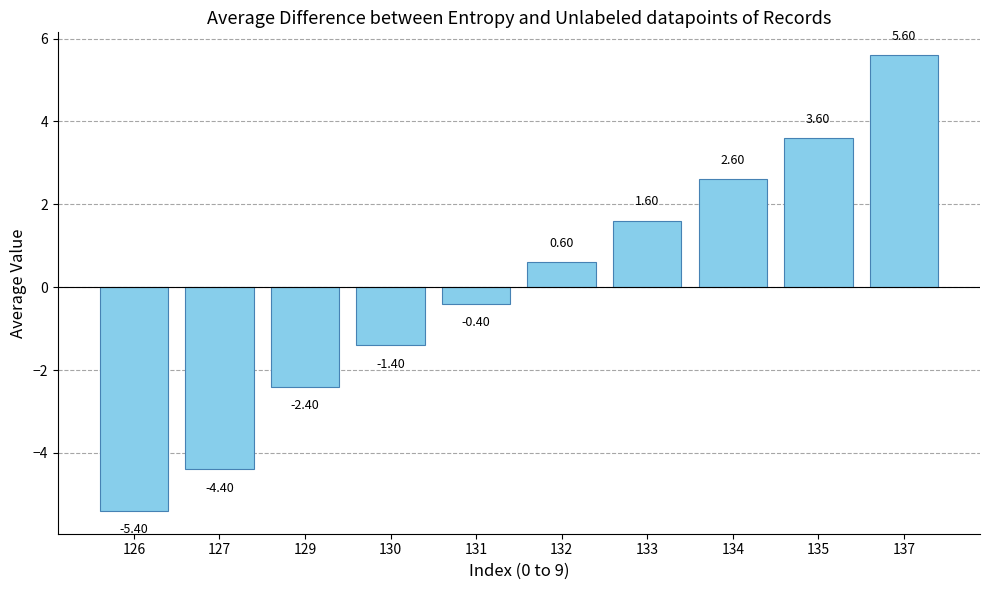

How many bars are there in total?

10